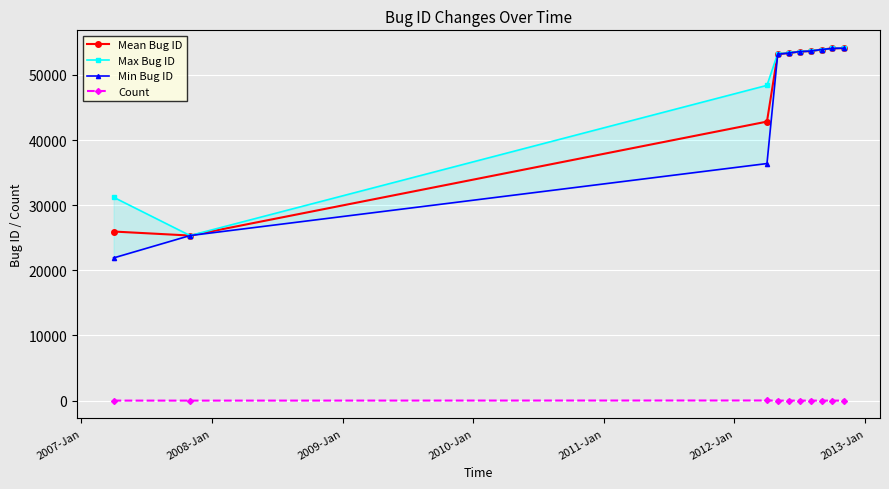

Which series has the widest spread of values?

Min Bug ID